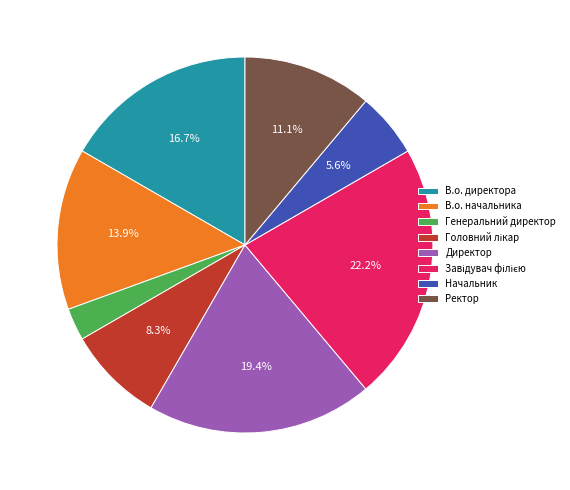

Do Директор and В.о. начальника together represent more than half of the pie?

No